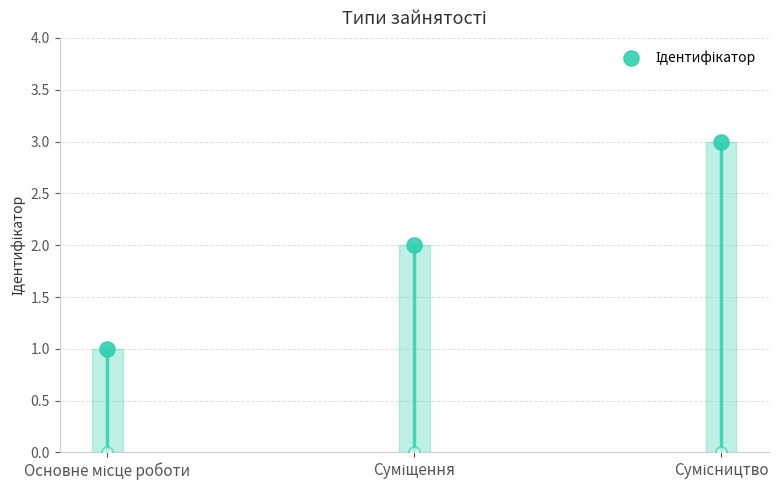

Which has a higher value, Основне місце роботи or Сумісництво?

Сумісництво